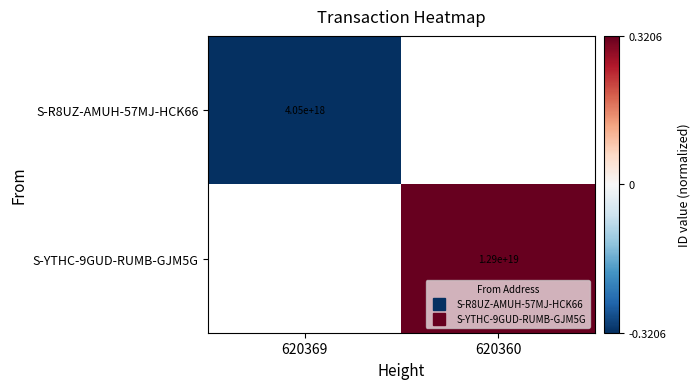

At which category does the chart reach its minimum across all series?

620369